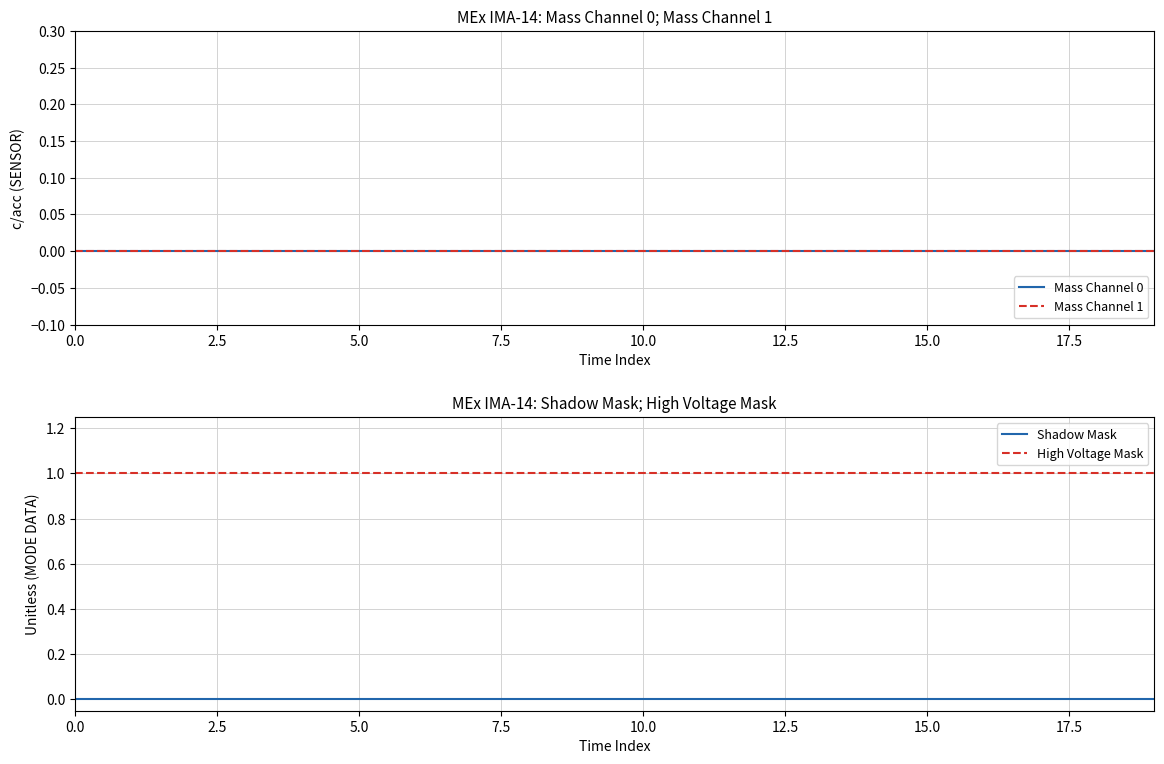

Reading left to right, list all the values displayed in this chart.

Mass Channel 0: 0	0	0	0	0	0	0	0	0	0	0	0	0	0	0	0	0	0	0	0
Mass Channel 1: 0	0	0	0	0	0	0	0	0	0	0	0	0	0	0	0	0	0	0	0
Shadow Mask: 0	0	0	0	0	0	0	0	0	0	0	0	0	0	0	0	0	0	0	0
High Voltage Mask: 1	1	1	1	1	1	1	1	1	1	1	1	1	1	1	1	1	1	1	1